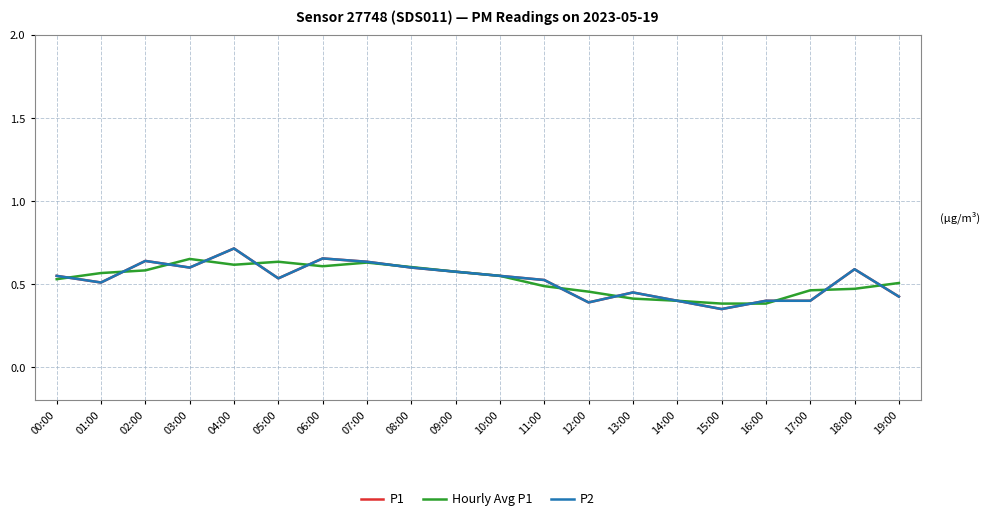

Does the chart have visible grid lines?

Yes